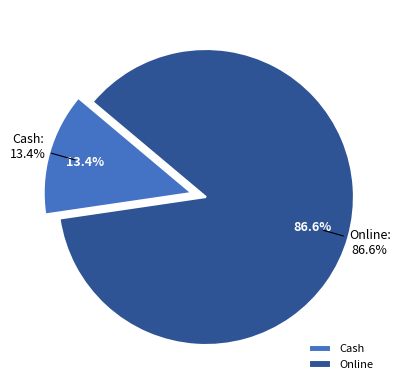

Combined, what portion of the pie is Cash and Online?

100.0%